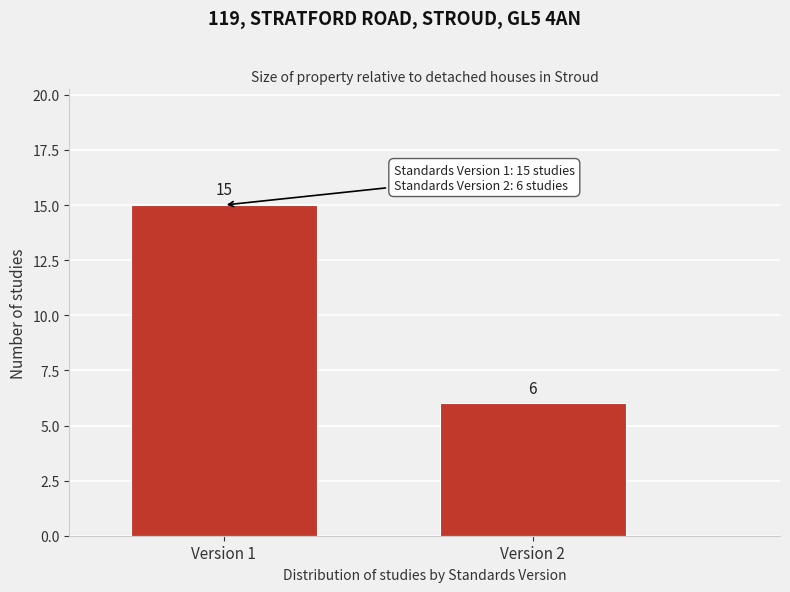

Reading left to right, extract all data points from this chart.

Version 1=15	Version 2=6